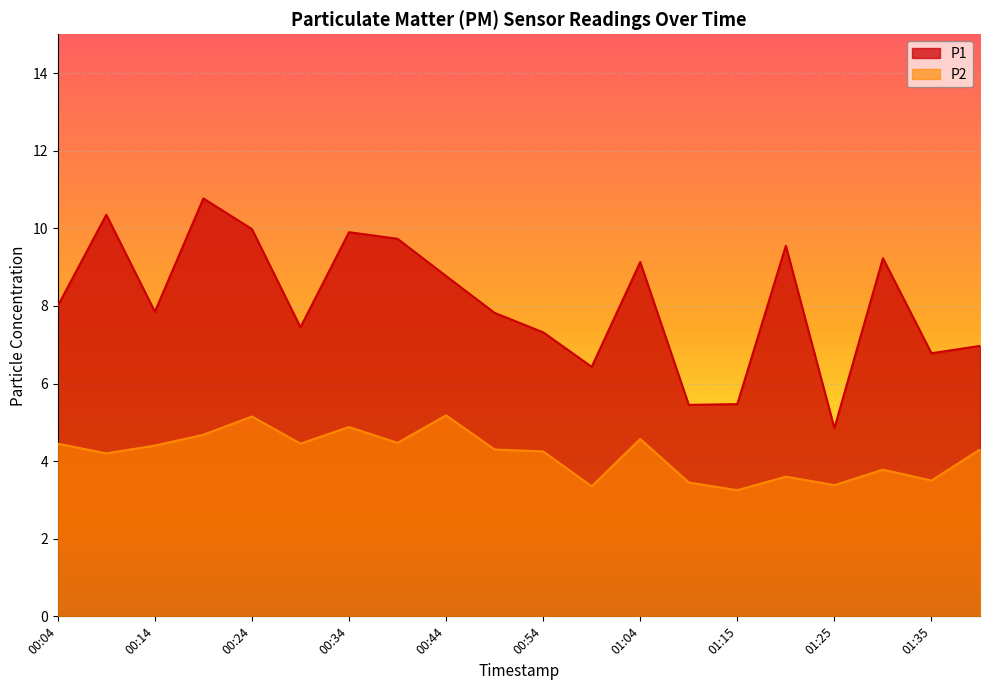

What is the minimum value shown in the chart?

3.2